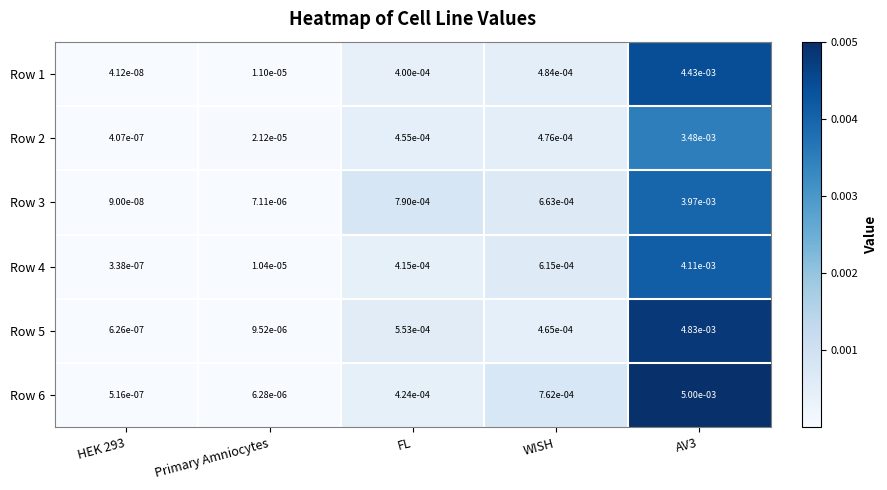

Is the value of Row 1 at Primary Amniocytes greater than the value of Row 3 at AV3?

No